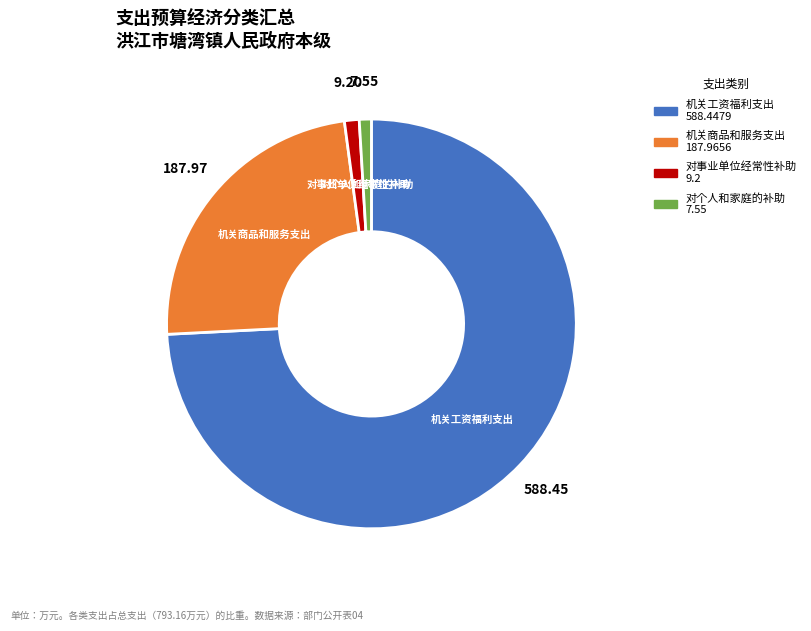

How many segments does this pie chart have?

4